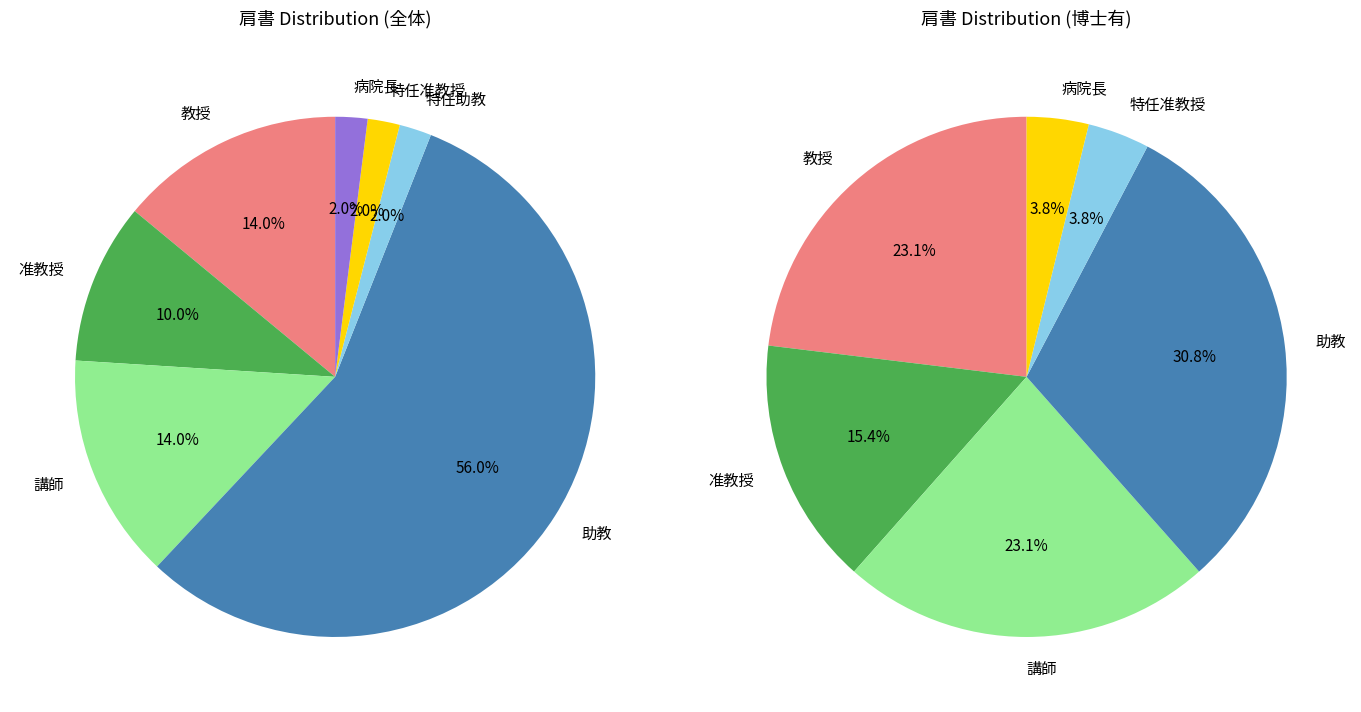

To the nearest percent, what is the combined percentage of 特任助教 and 特任准教授?

4%